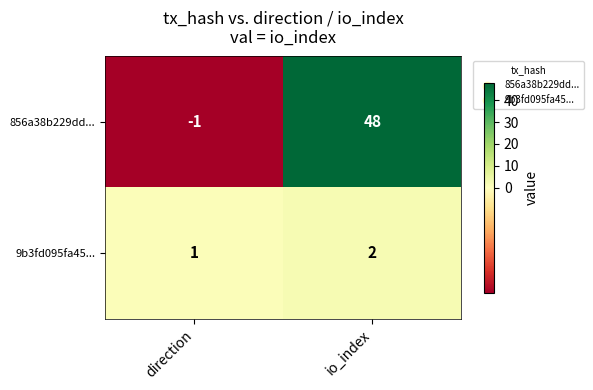

Count the number of categories in the chart.

2